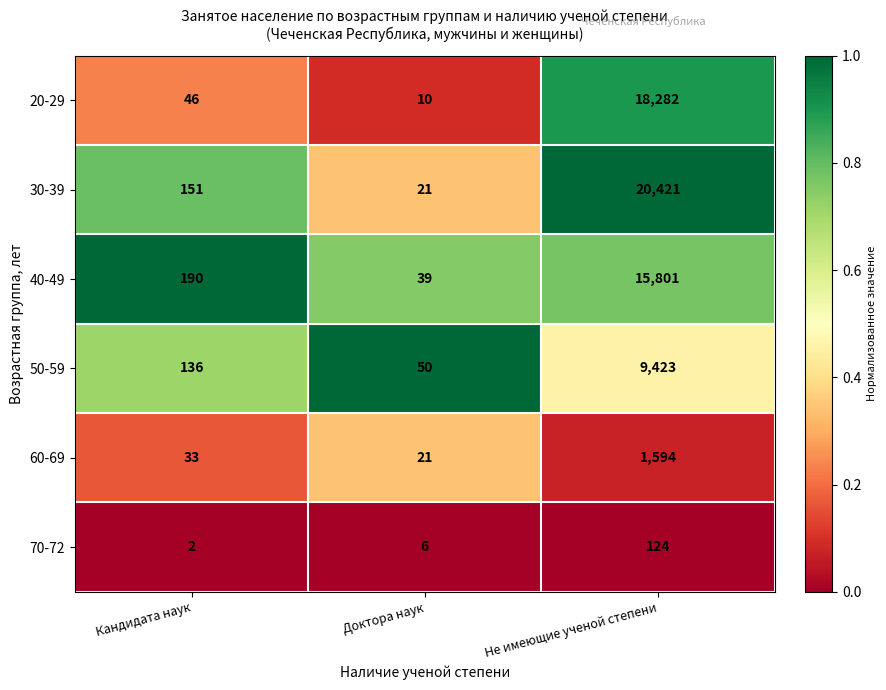

True or false: 40-49 has a value of 10777 at Не имеющие ученой степени.

False